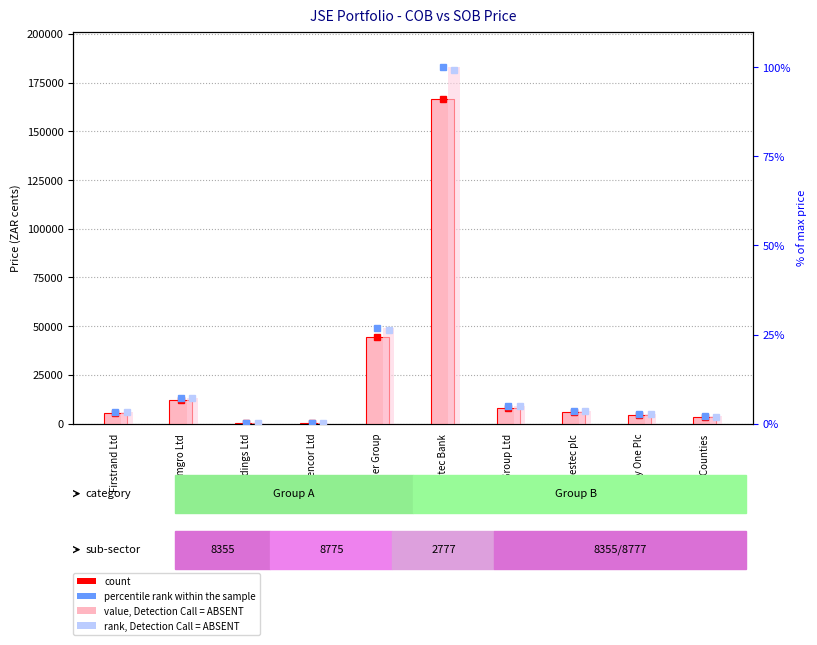

What is the difference between the second highest and minimum values in the COB Price series?

44150.0